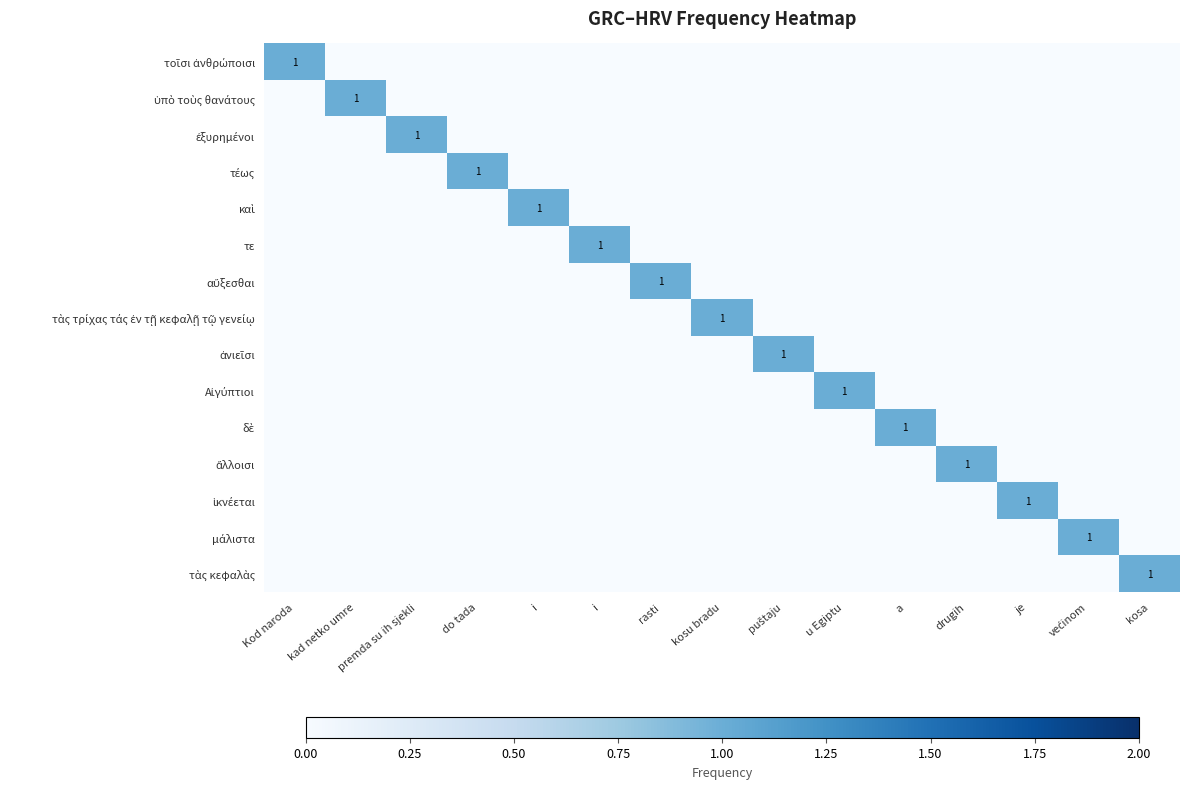

At how many categories does at least one series exceed 0?

15